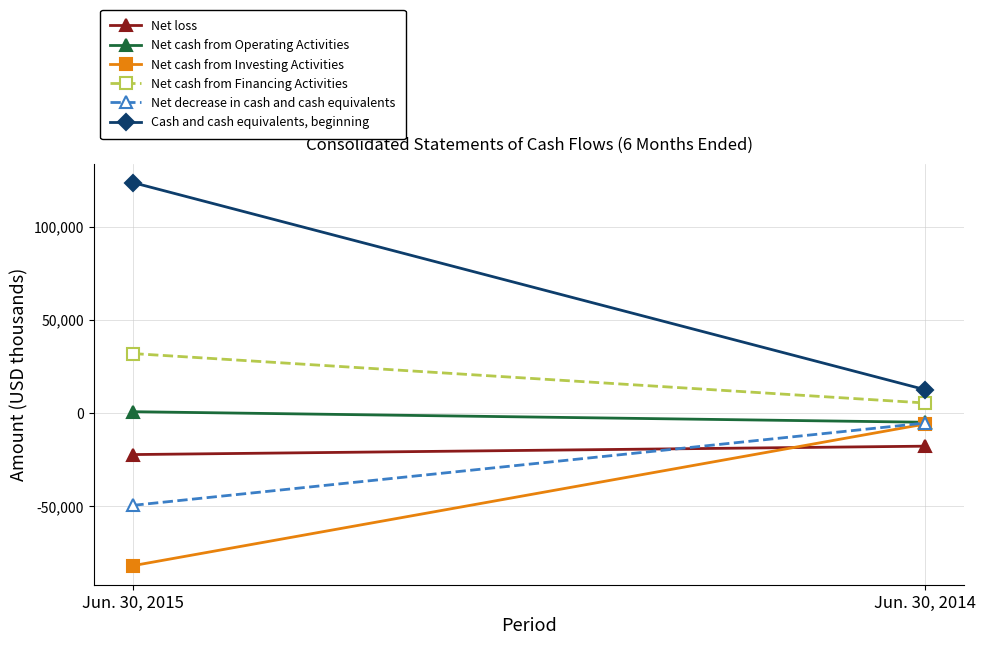

How many series are shown in this chart?

6